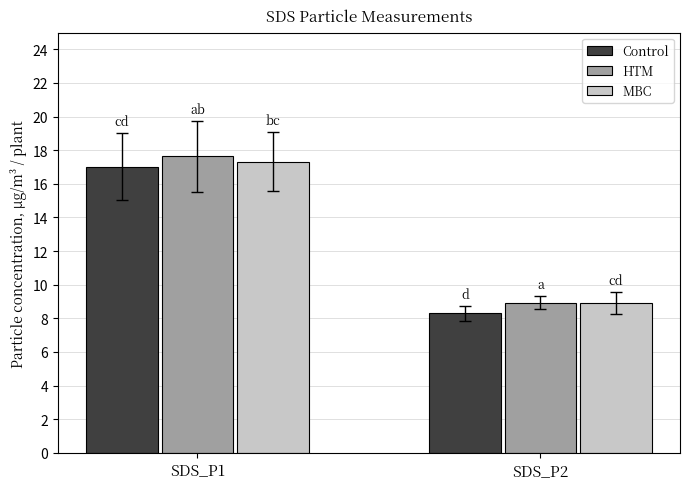

At how many categories does at least one series exceed 11?

1